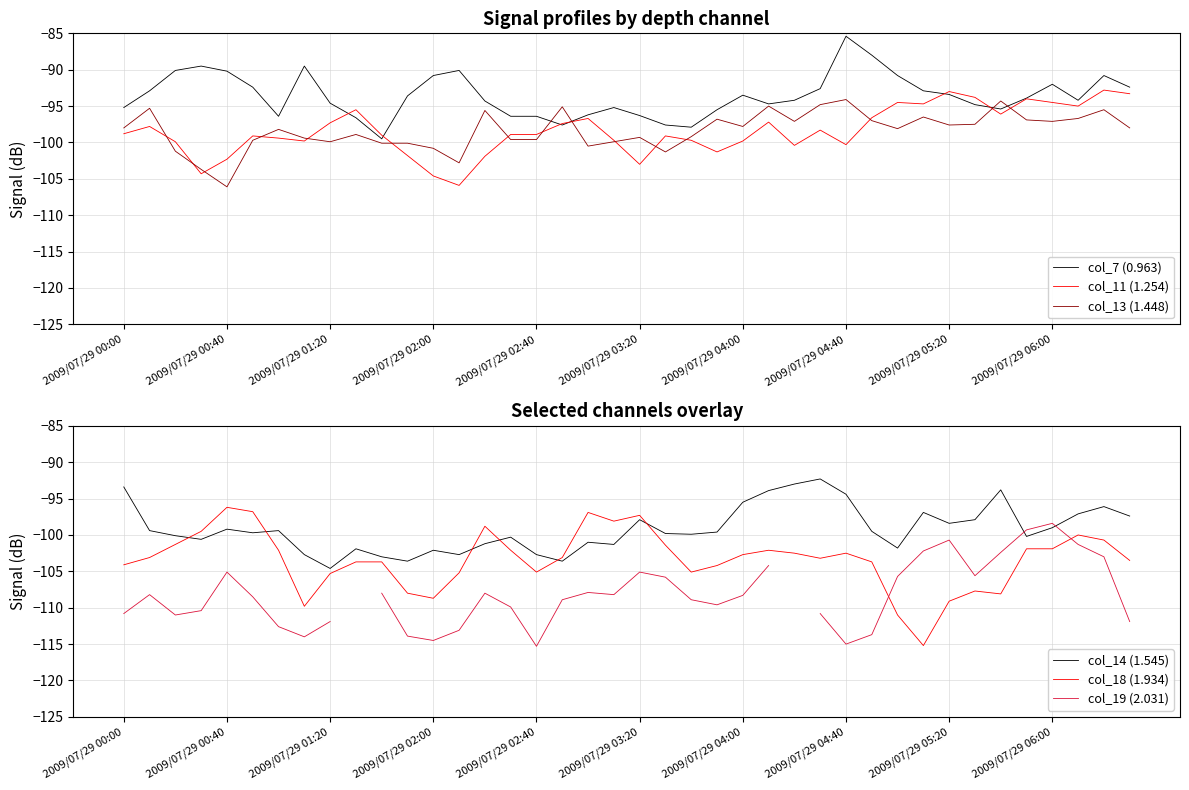

Which series has the largest range (max minus min)?

col_18 (1.934)